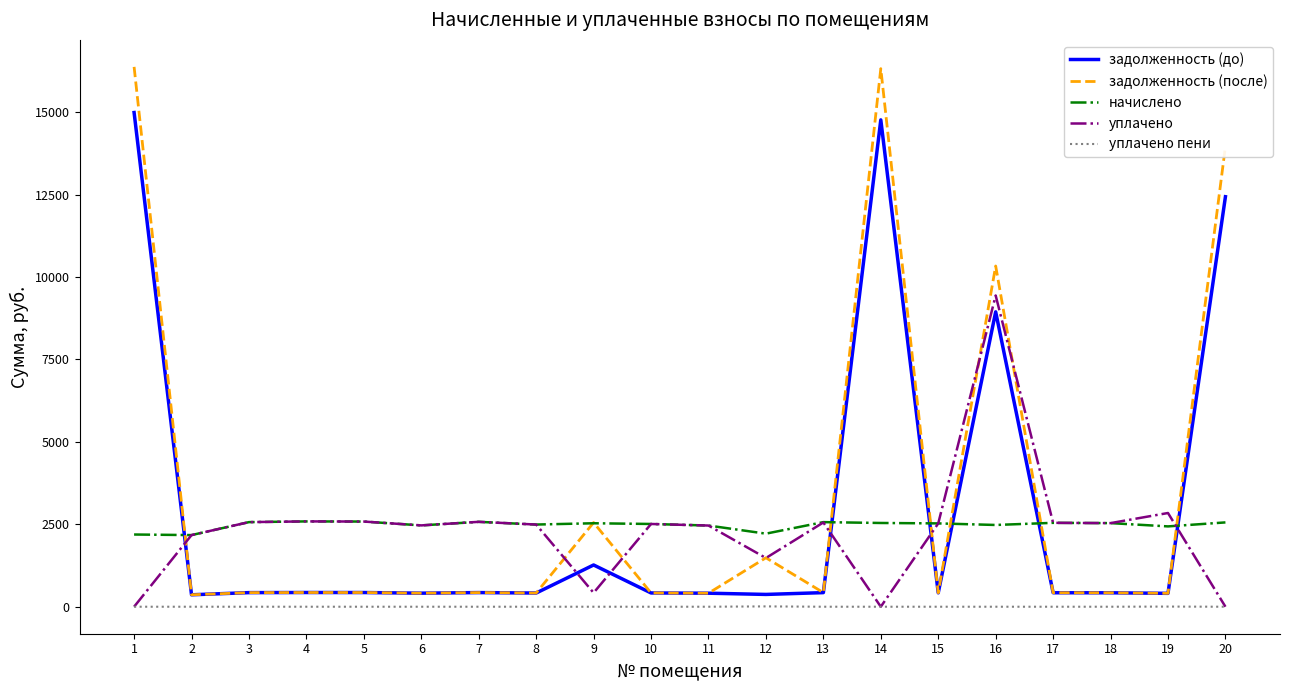

What is the total value across all series at 11?

5745.6